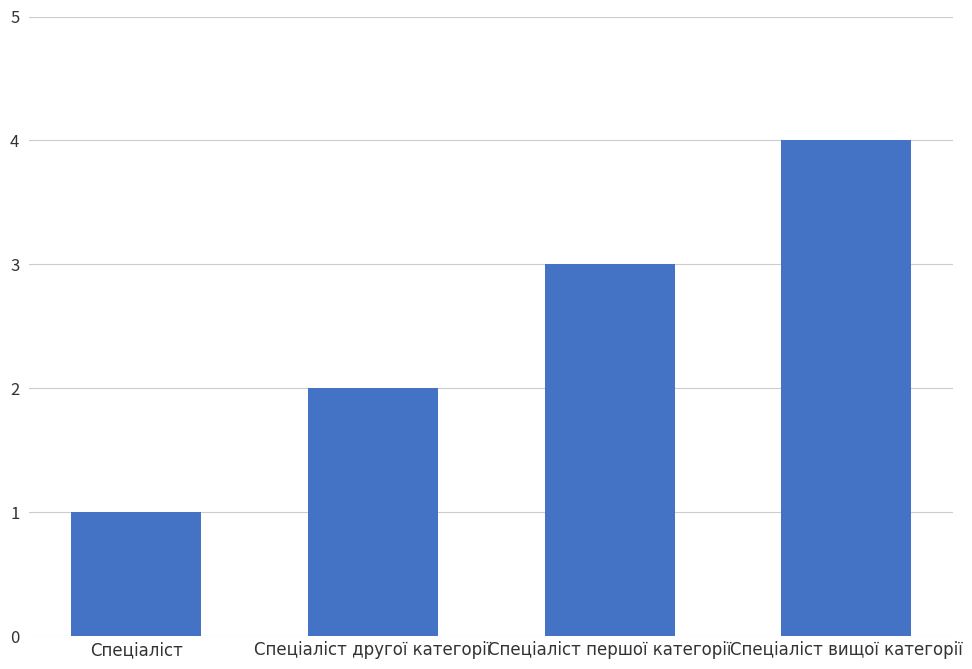

Rank the categories by value from highest to lowest.

Спеціаліст вищої категорії, Спеціаліст першої категорії, Спеціаліст другої категорії, Спеціаліст